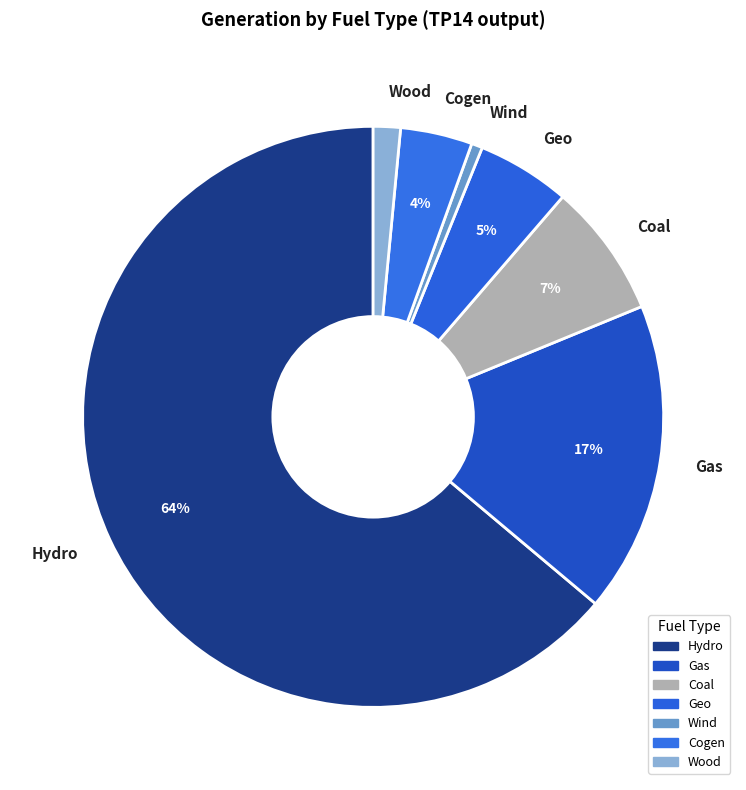

True or false: Wind accounts for 7% of the total.

False